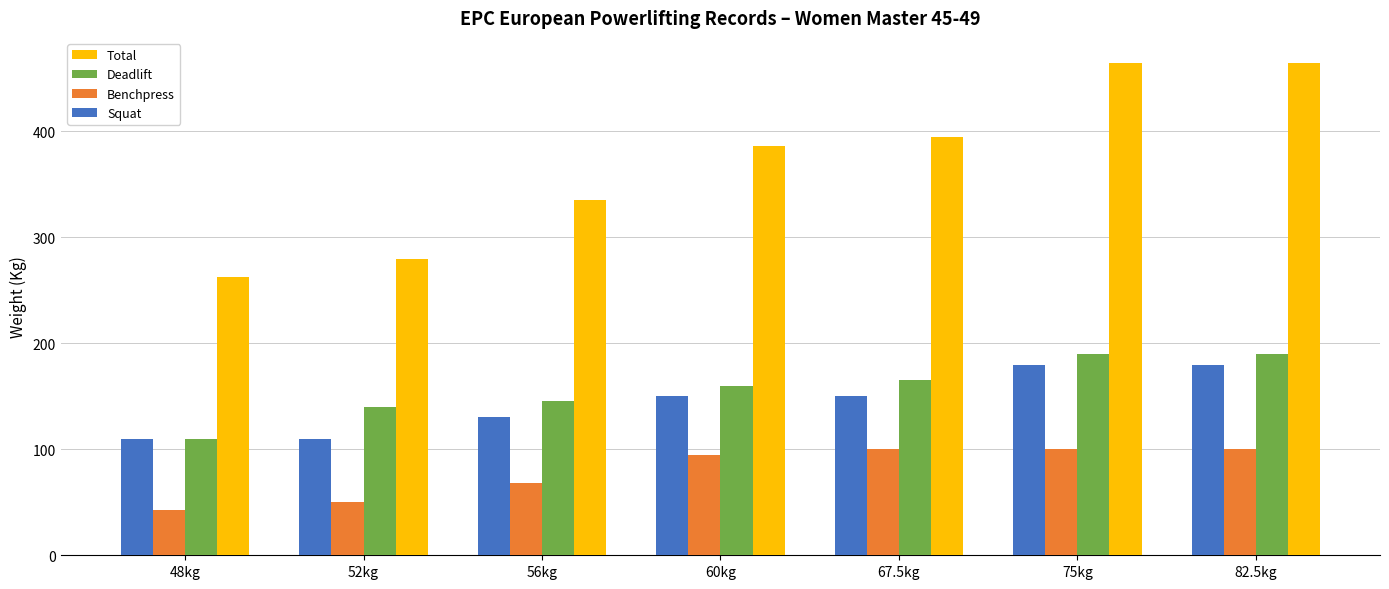

Which series has the widest spread of values?

Total